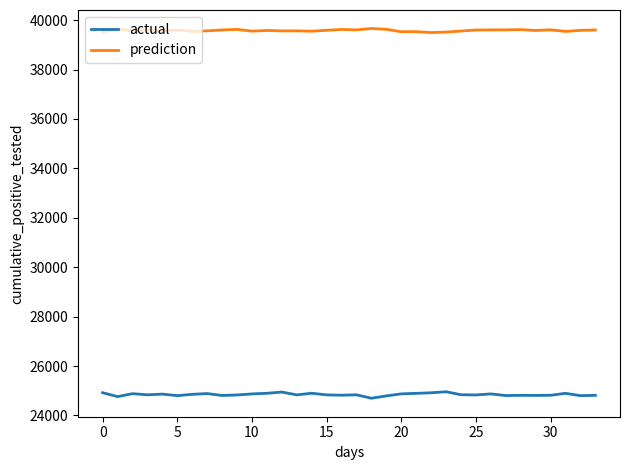

True or false: prediction and actual cross at least once.

False